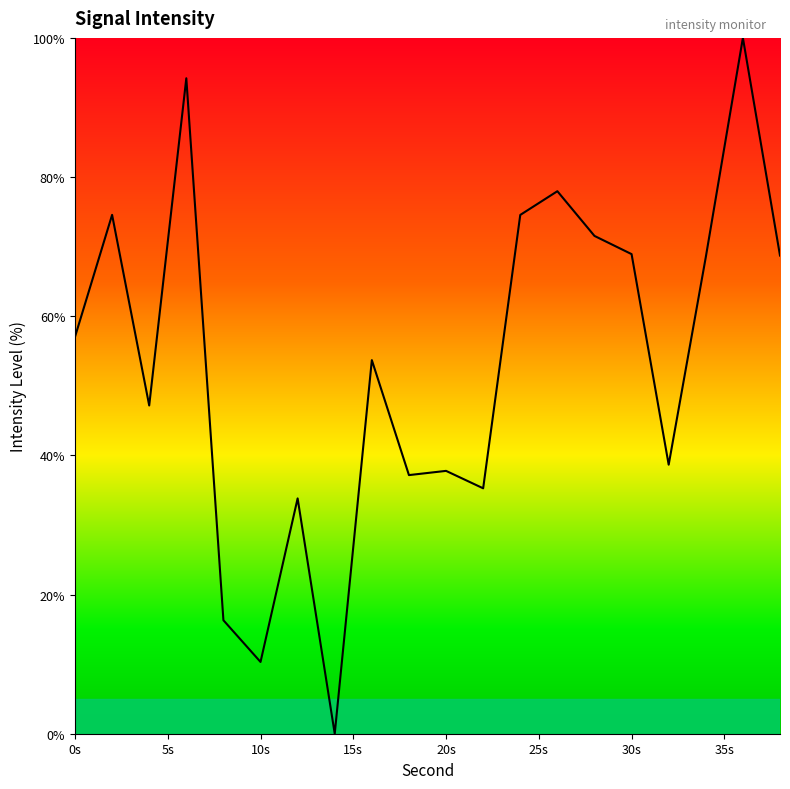

What is the greatest value displayed?

100.0